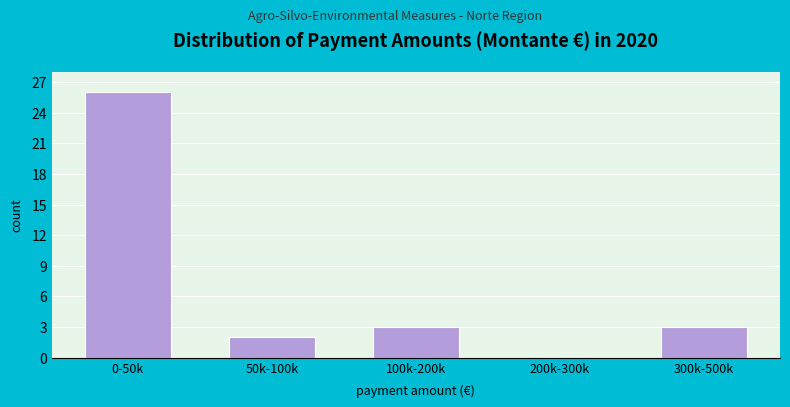

Reading left to right, transcribe all the data shown in this chart.

0-50k=26	50k-100k=2	100k-200k=3	200k-300k=0	300k-500k=3